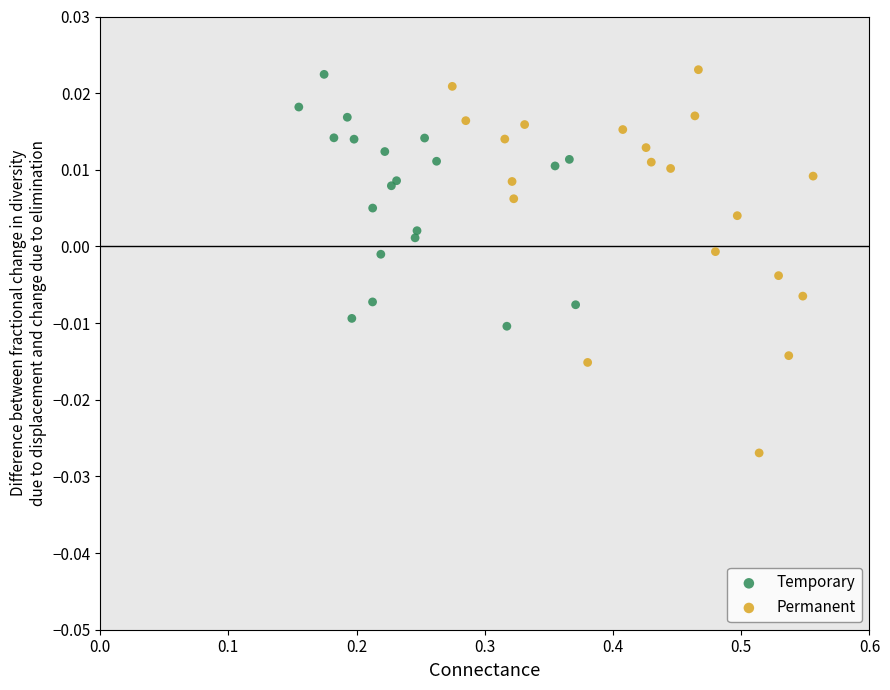

Which series has the widest spread of Y values?

Permanent